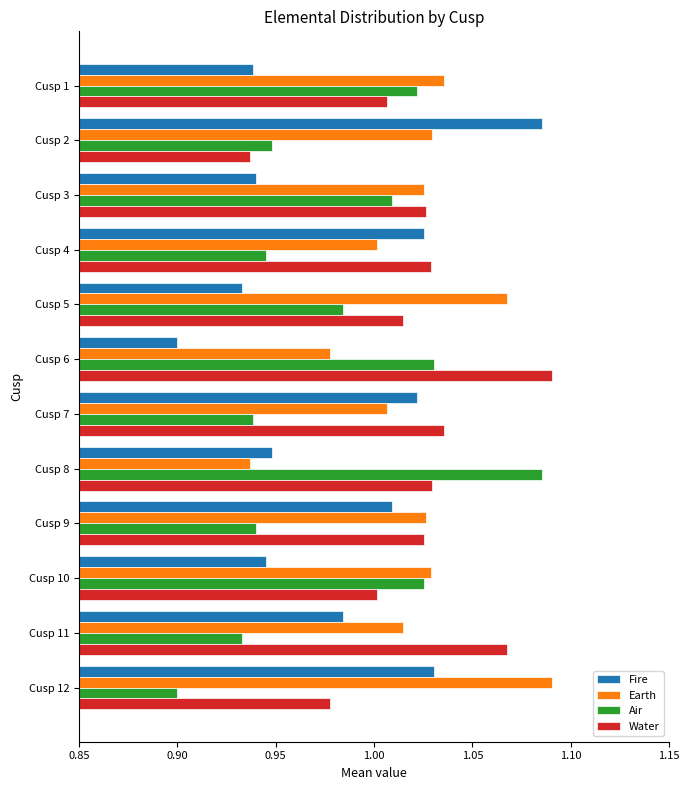

Between Cusp 5 and Cusp 8, which series saw the biggest shift?

Earth